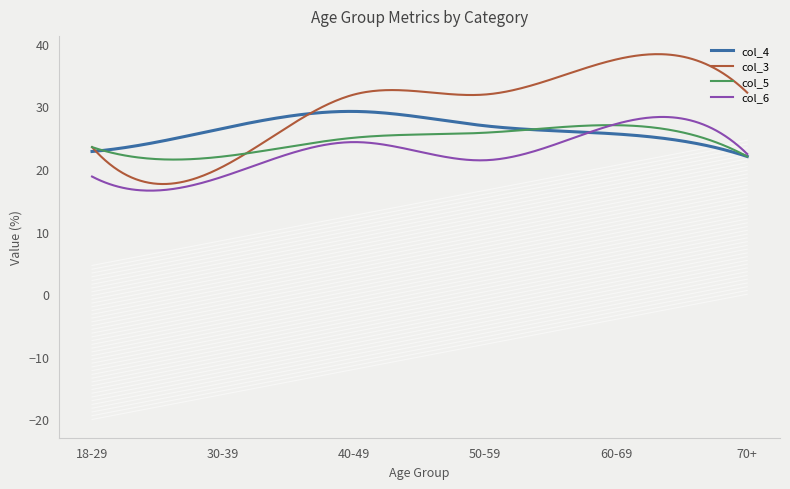

What is the greatest value displayed?

38.3